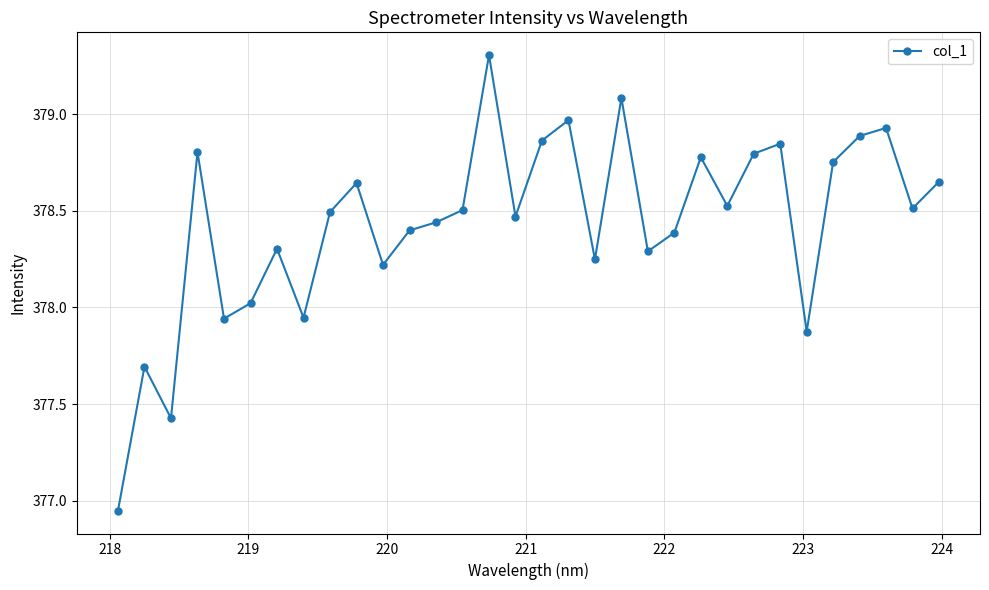

What is the difference between the maximum and minimum values?

2.4